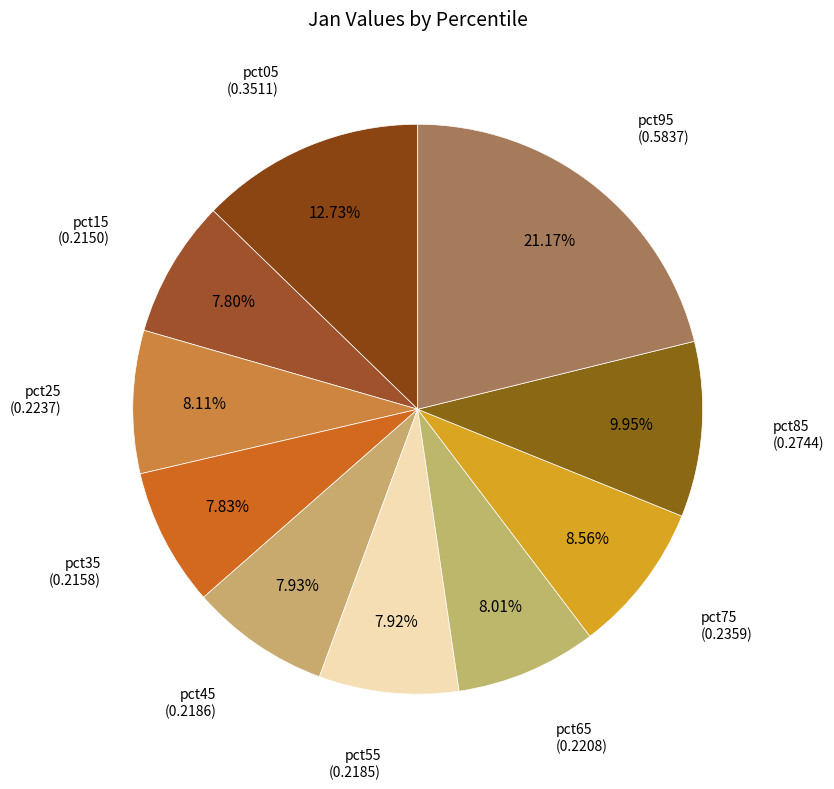

Does pct85 account for over 50% of the chart?

No